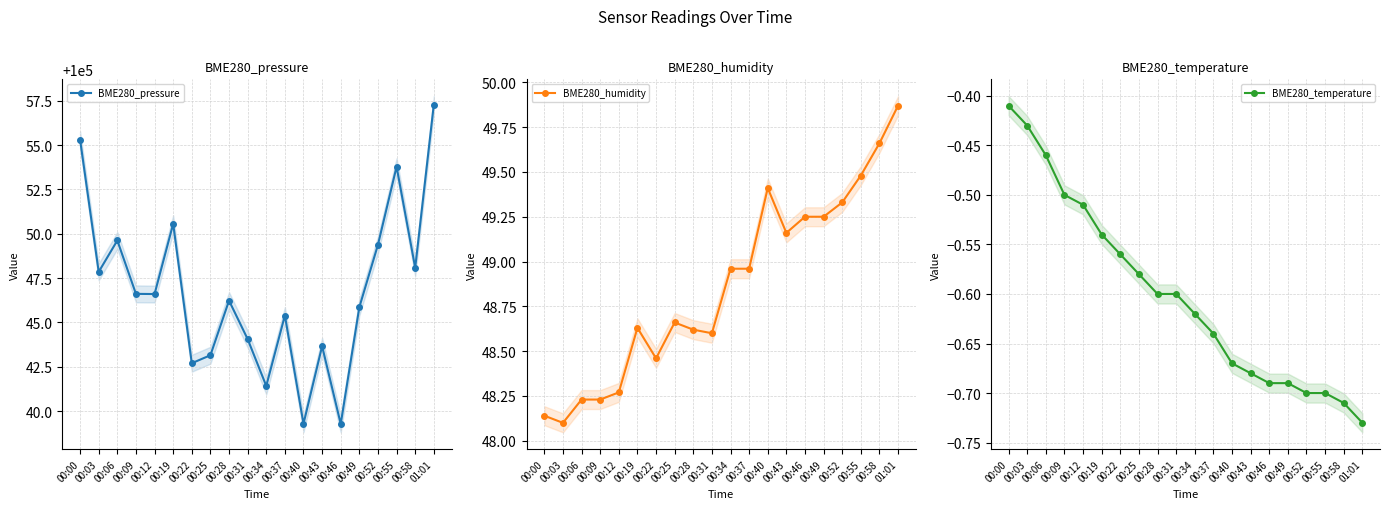

At which category does the chart reach its minimum across all series?

01:01